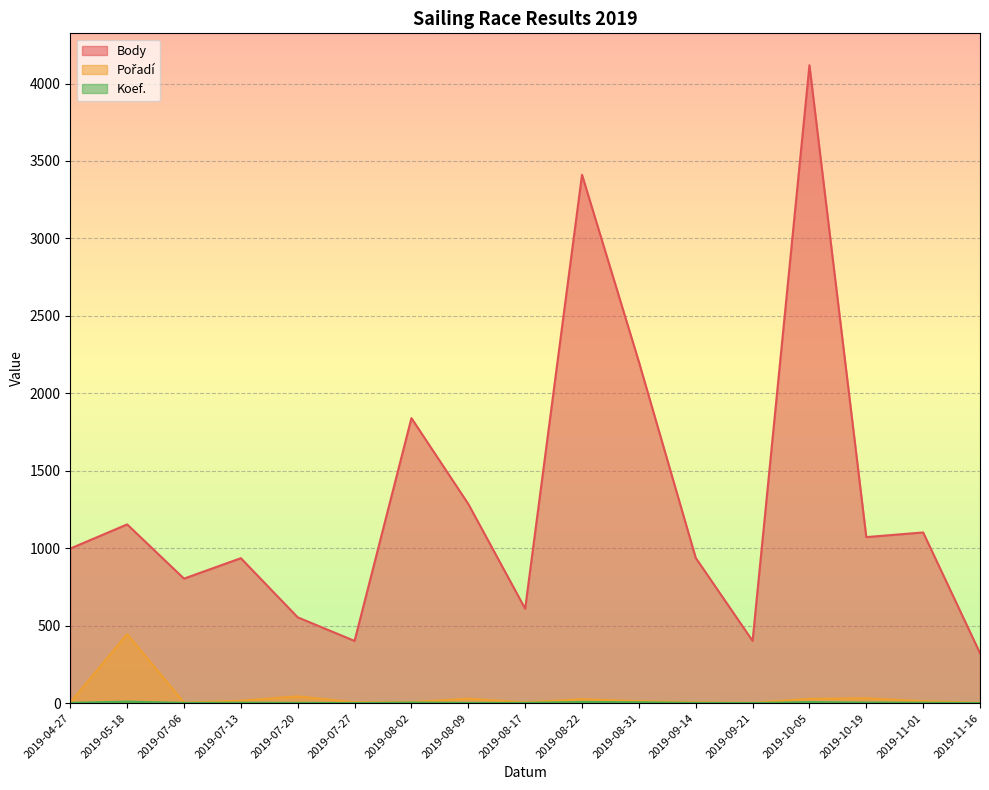

Reading left to right, list all the values displayed in this chart.

Body: 998	1154	804	936	554	402	1840	1286	610	3411	2204	938	402	4118	1072	1102	323
Pořadí: 4	446	4	16	44	6	7	29	5	26	13	6	3	28	32	13	3
Koef.: 2	10	2	3	2	1	4	2	2	8	6	2	1	7	4	3	1